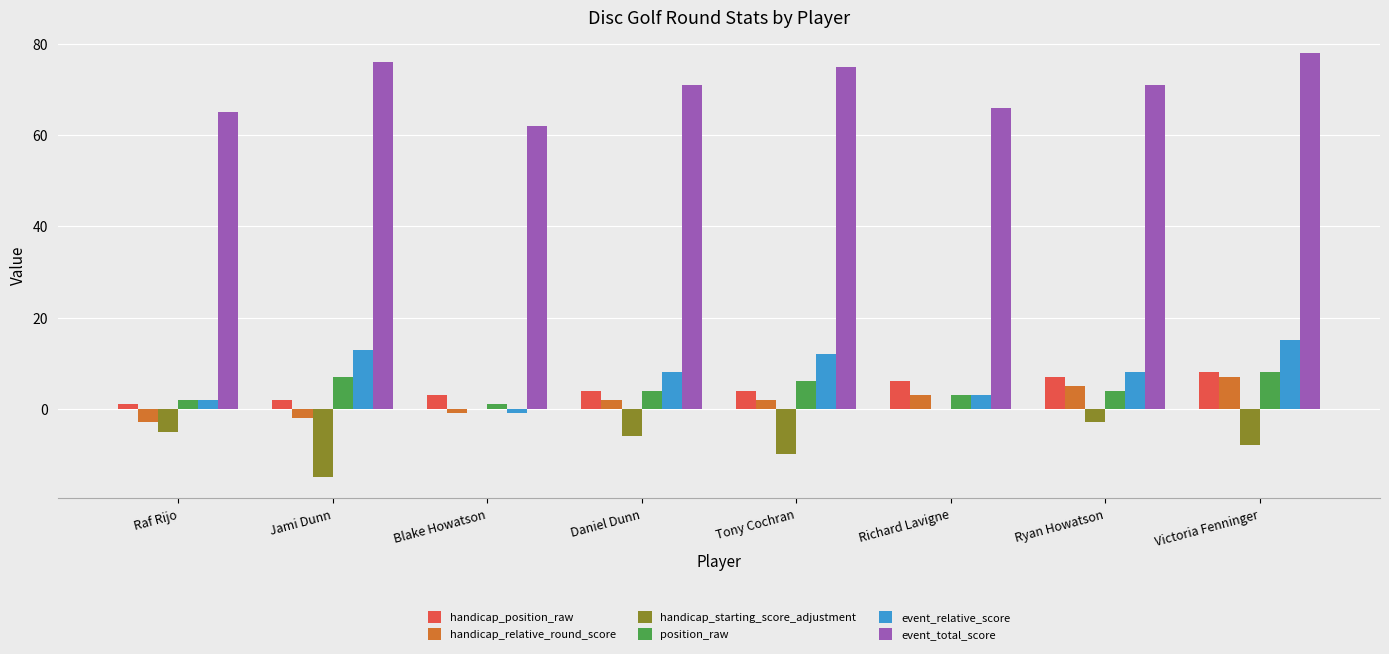

The handicap_position_raw series shows 4 at Tony Cochran. True or false?

True